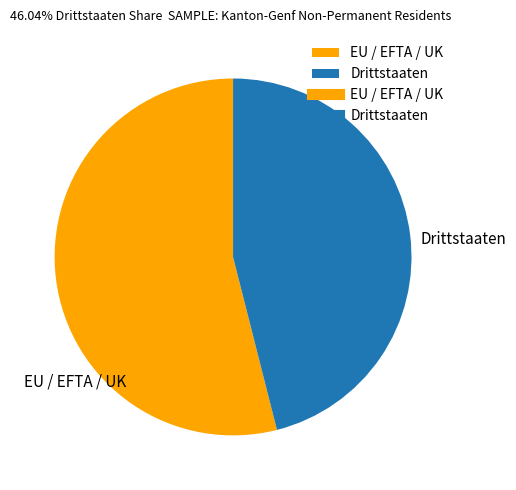

How many slices are in this pie chart?

2